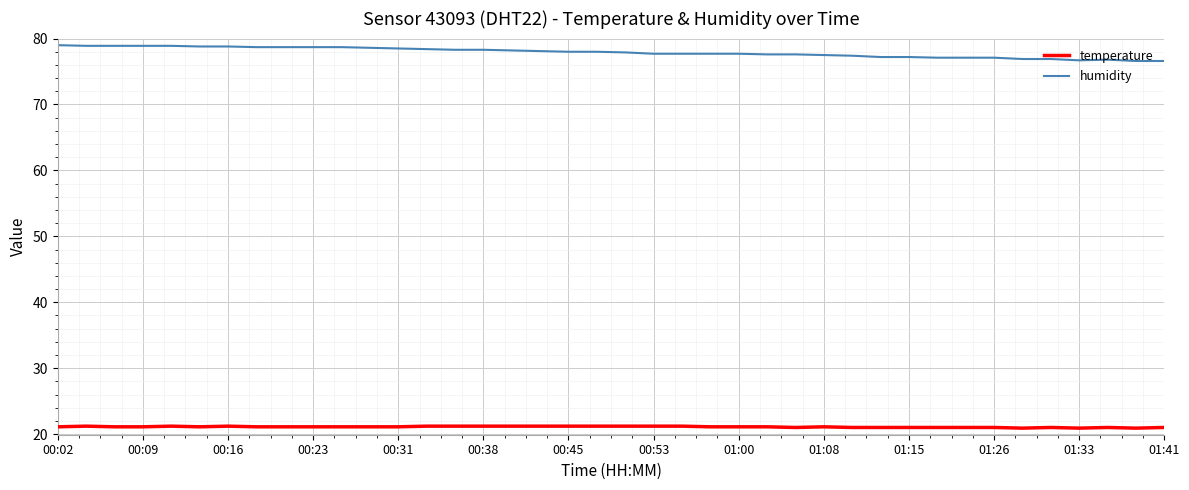

What are all the series names shown in the legend?

temperature, humidity